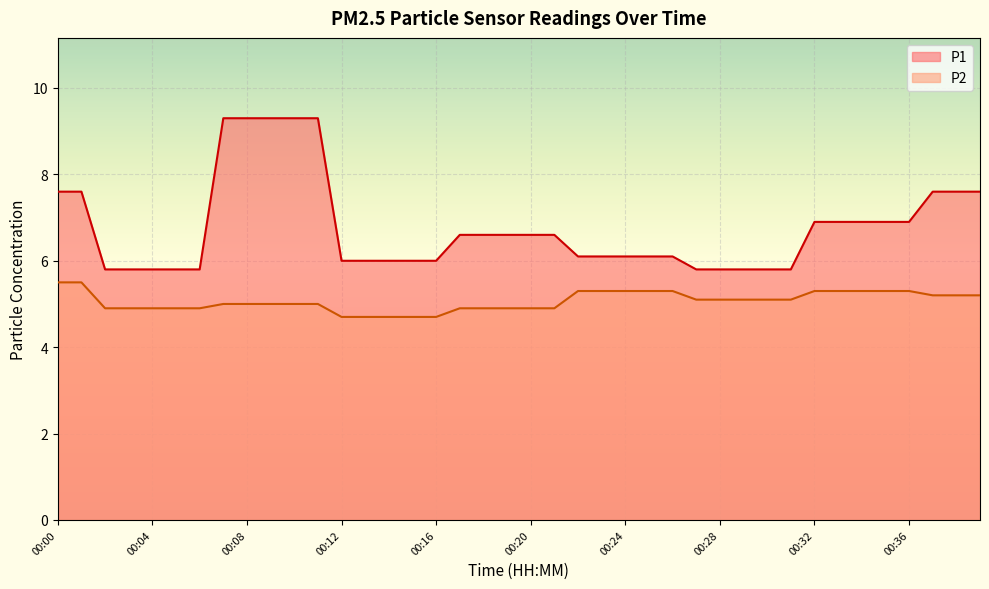

How many lines are shown in the chart?

2